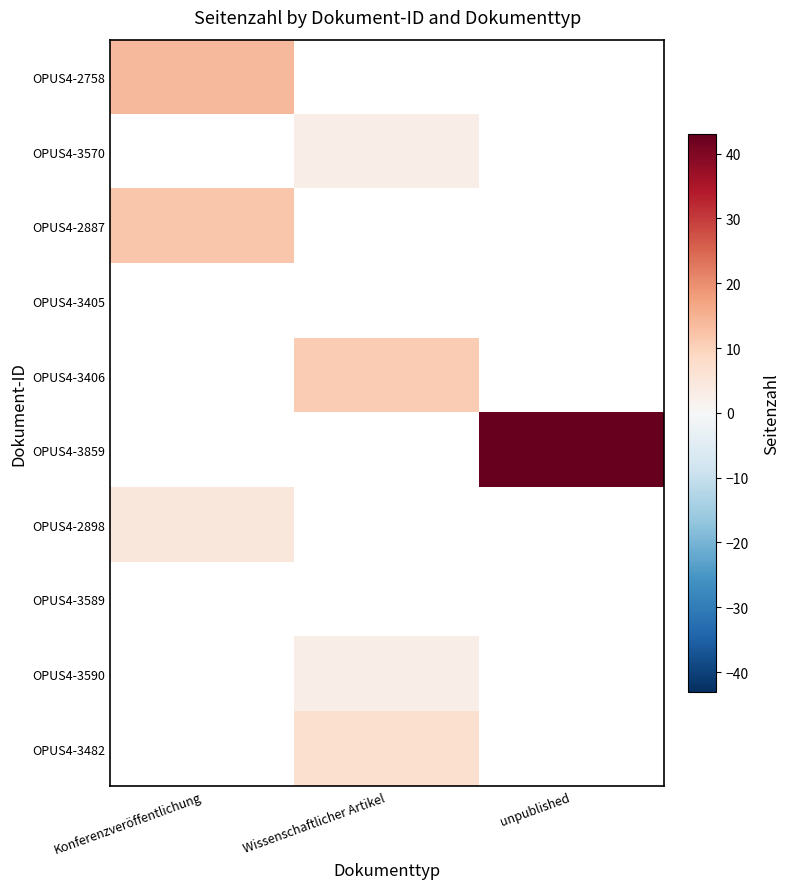

Which has a higher value, Wissenschaftlicher Artikel or unpublished?

unpublished